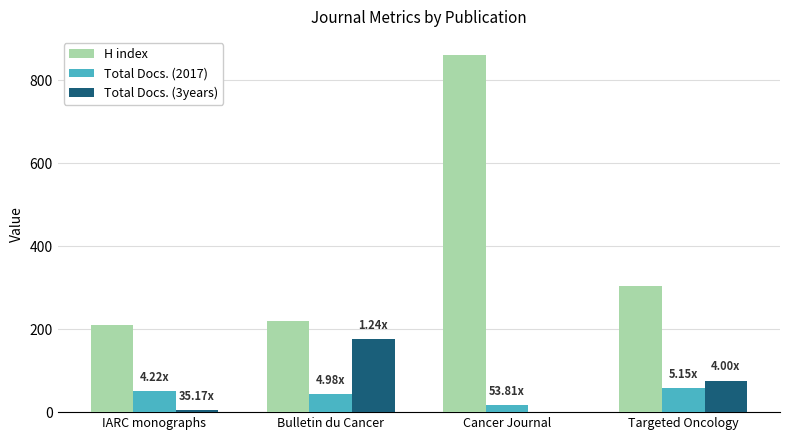

What is the greatest value displayed?

861